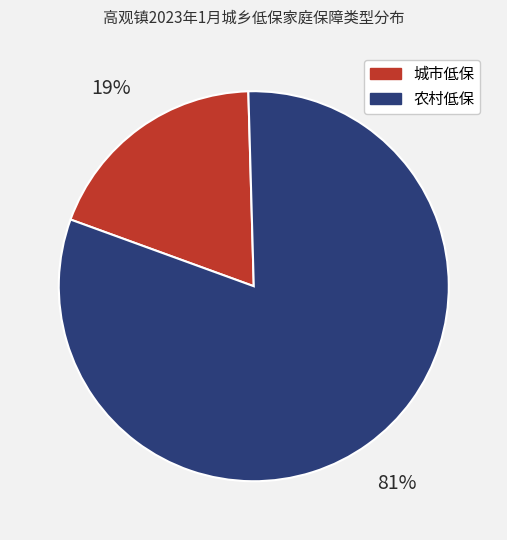

Which slice is the smallest?

城市低保